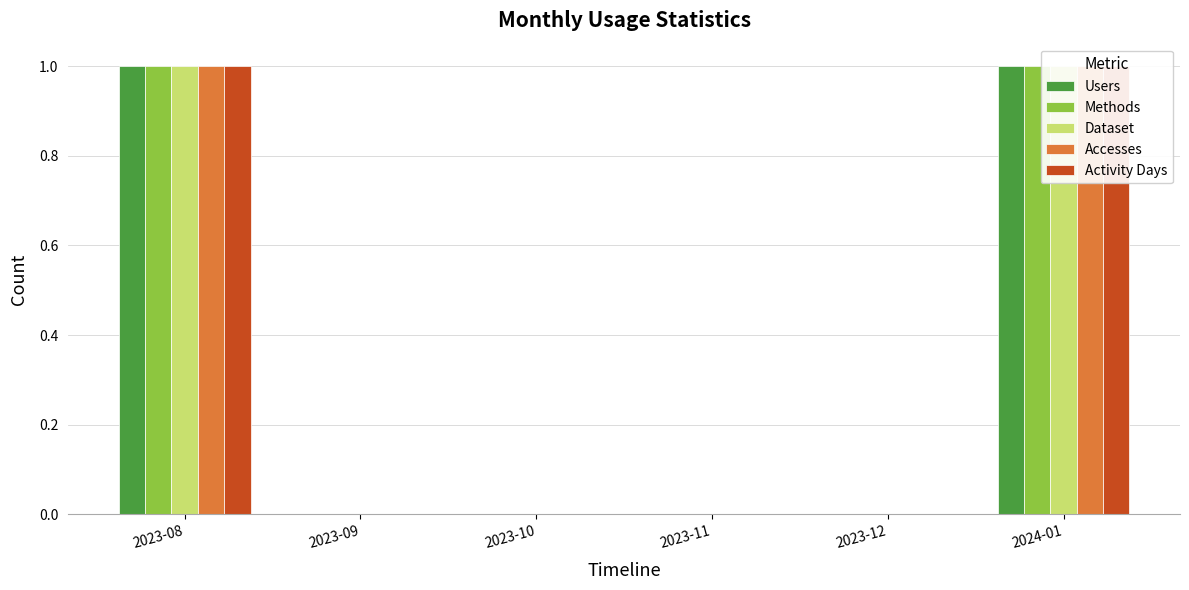

Where is Users nearest to the value 0?

2023-09